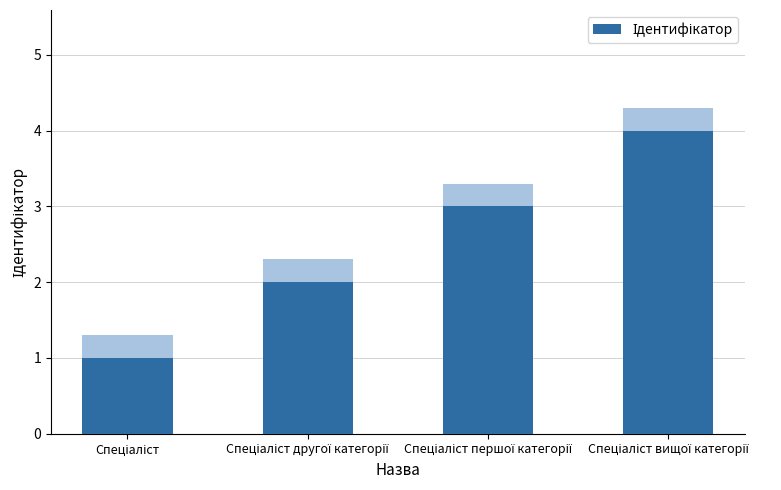

Reading left to right, transcribe all the data shown in this chart.

Спеціаліст=1	Спеціаліст другої категорії=2	Спеціаліст першої категорії=3	Спеціаліст вищої категорії=4